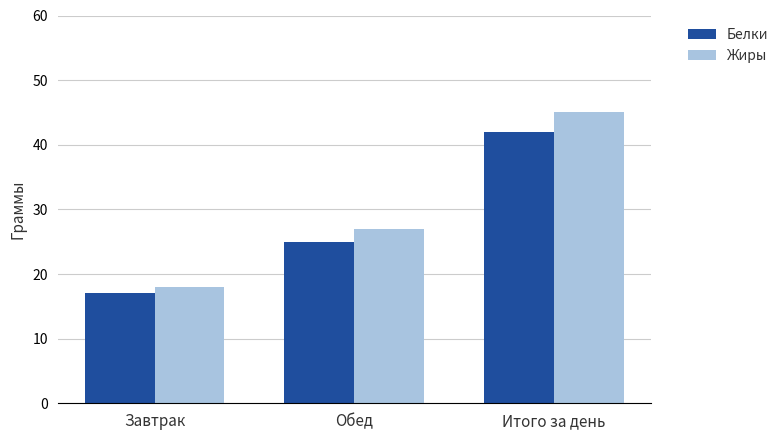

How many groups of bars are there?

3